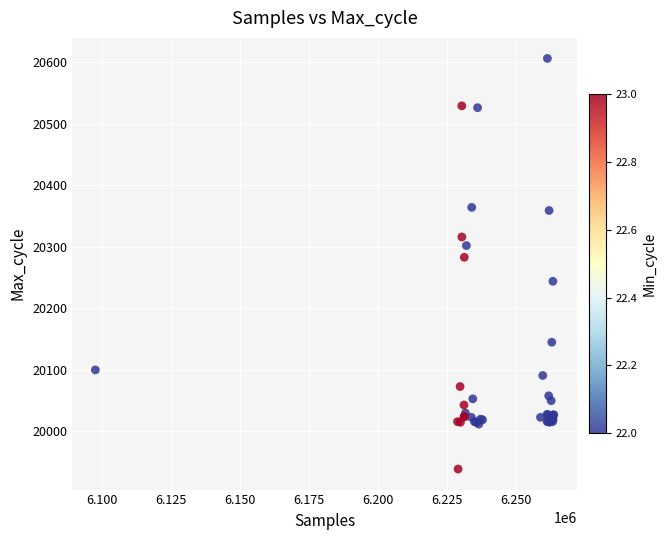

What Y value in the scatter plot is closest to 20272?

20283